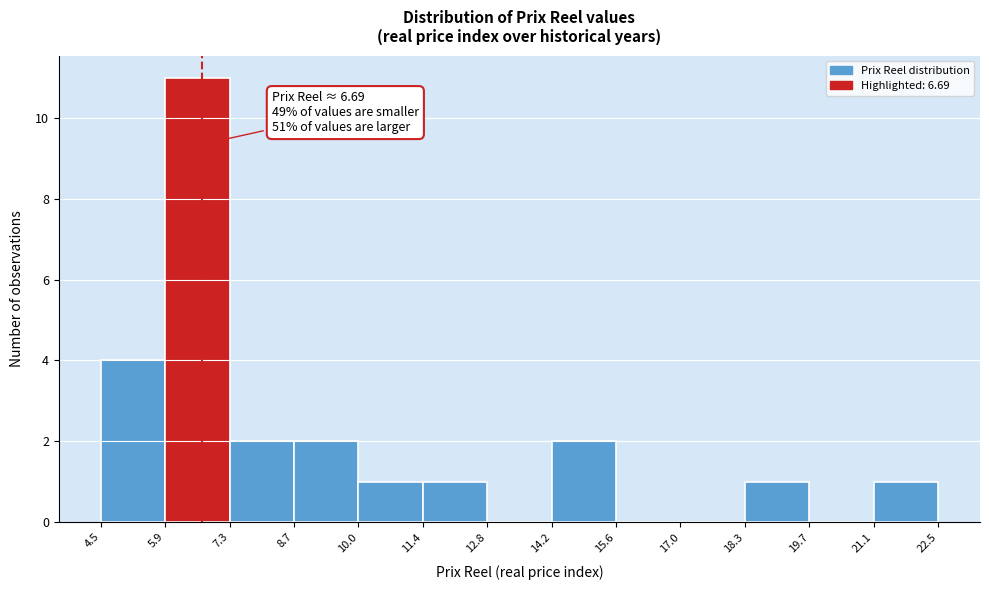

Which range on the x-axis has the tallest bar?

5.9 to 7.3